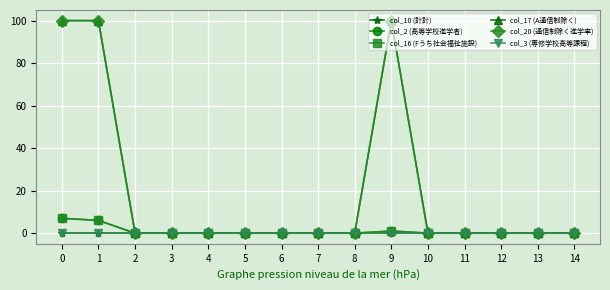

Reading left to right, extract all data points from this chart.

col_10 (計計): 0	0	0	0	0	0	0	0	0	0	0	0	0	0	0
col_2 (高等学校進学者): 7	6	0	0	0	0	0	0	0	1	0	0	0	0	0
col_16 (Fうち社会福祉施設): 7	6	0	0	0	0	0	0	0	1	0	0	0	0	0
col_17 (A通信制除く): 100	100	0	0	0	0	0	0	0	100	0	0	0	0	0
col_20 (通信制除く進学率): 100	100	0	0	0	0	0	0	0	100	0	0	0	0	0
col_3 (専修学校高等課程): 0	0	0	0	0	0	0	0	0	0	0	0	0	0	0